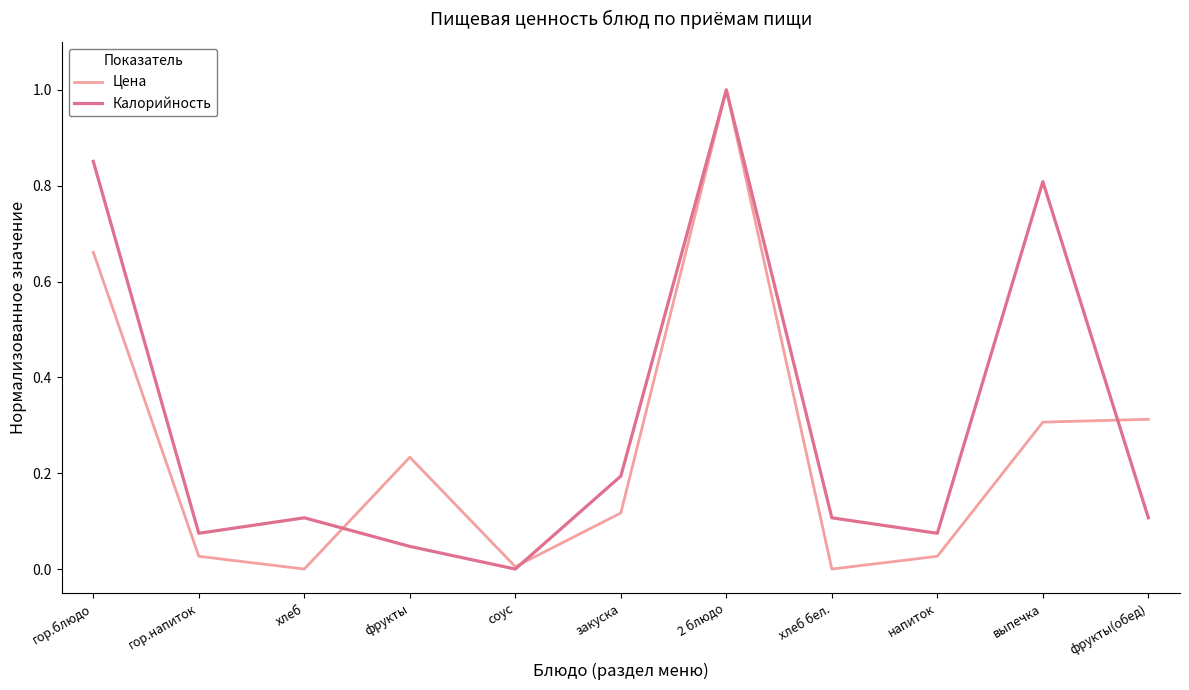

At how many categories does at least one series exceed 0?

11